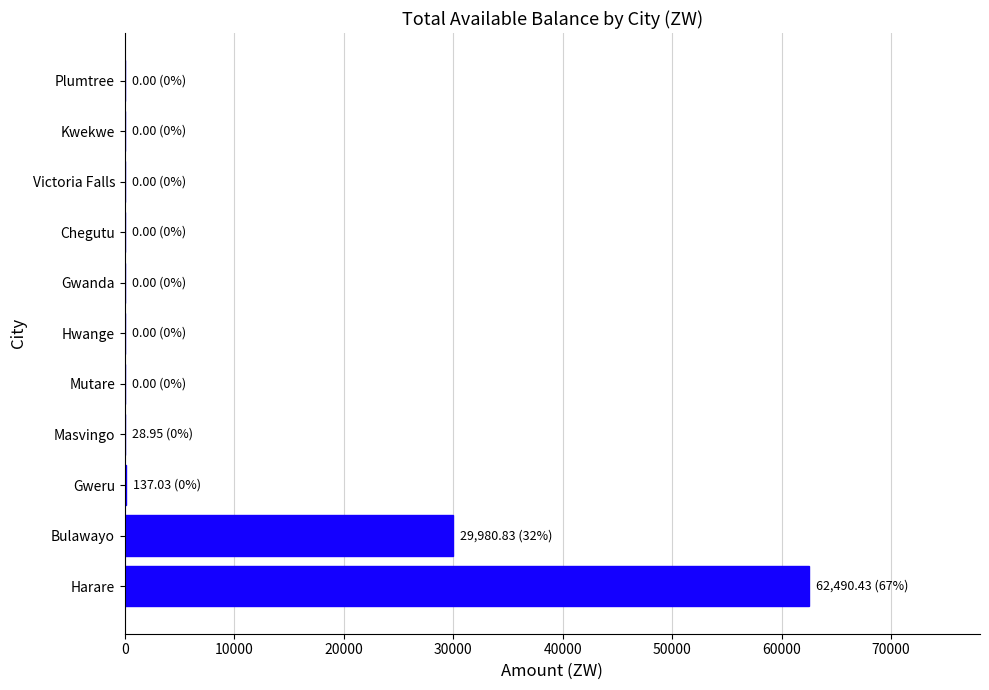

The value at Hwange is 35518.2. True or false?

False